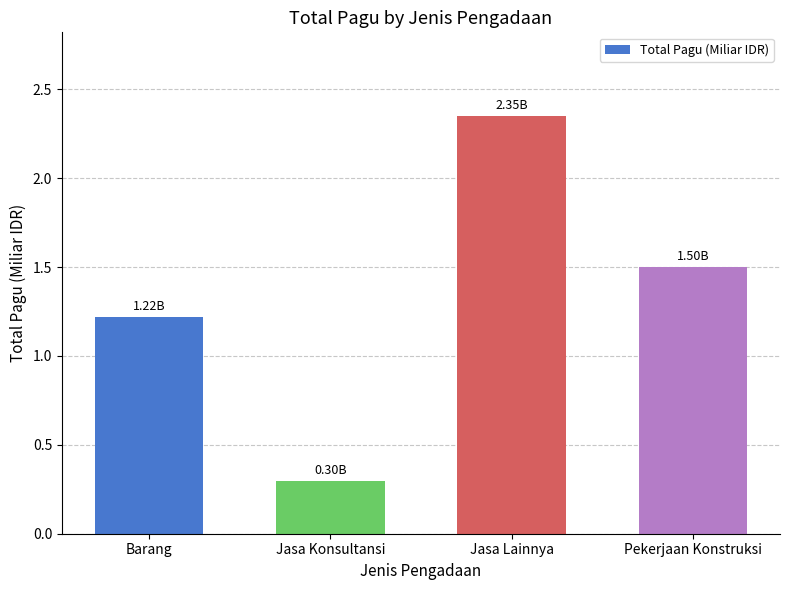

True or false: the data shows 1.5 at Pekerjaan Konstruksi.

True